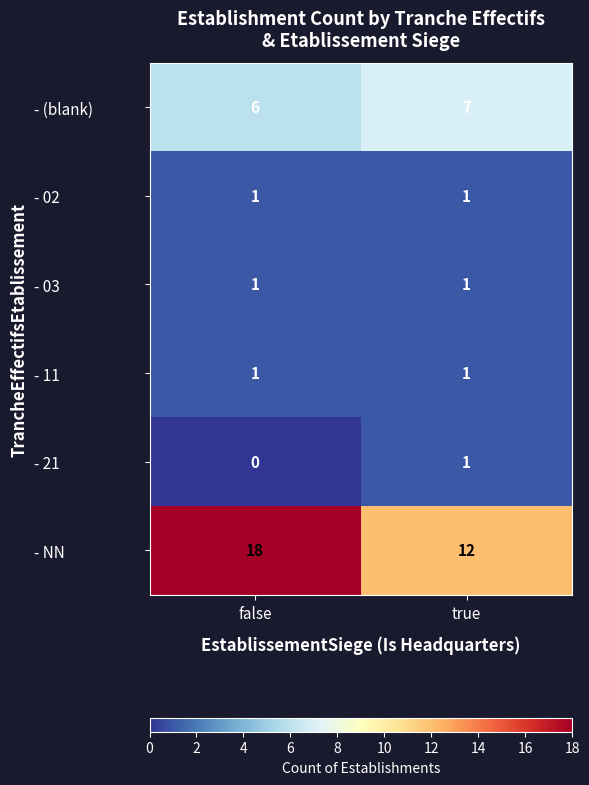

True or false: - (blank) has a value of 3 at true.

False